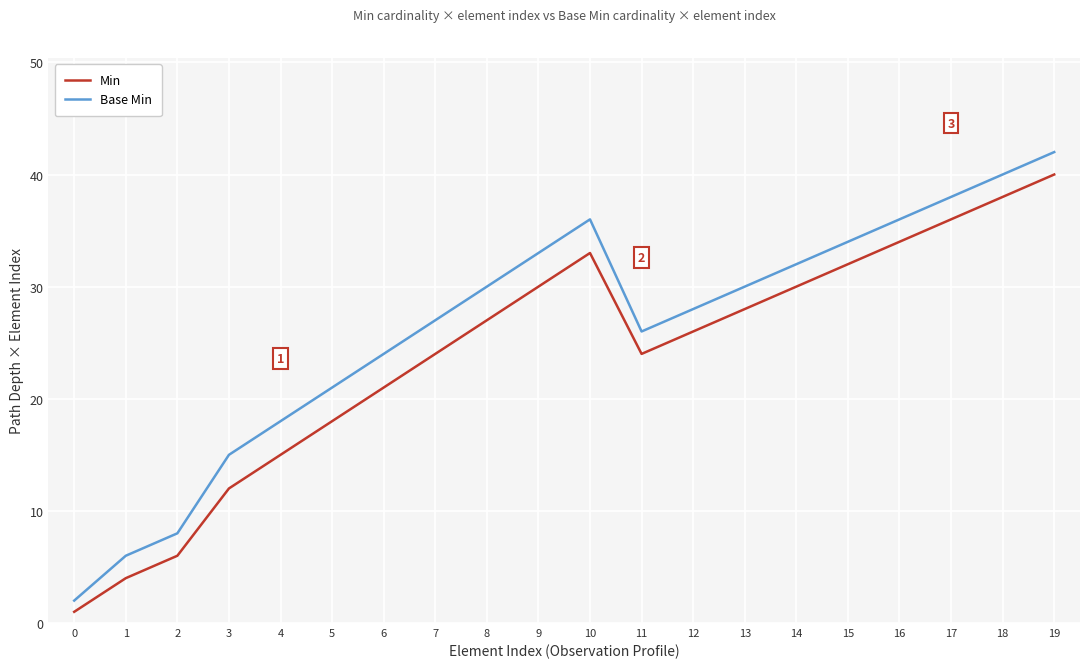

True or false: Base Min has a value of 40 at 18.

True